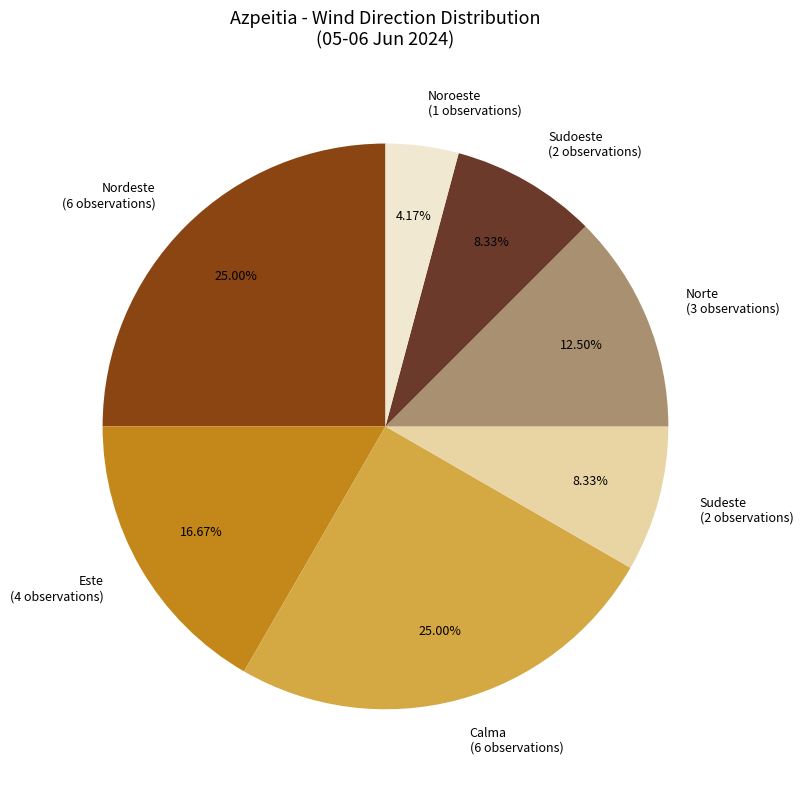

Is there a majority slice in this chart?

No